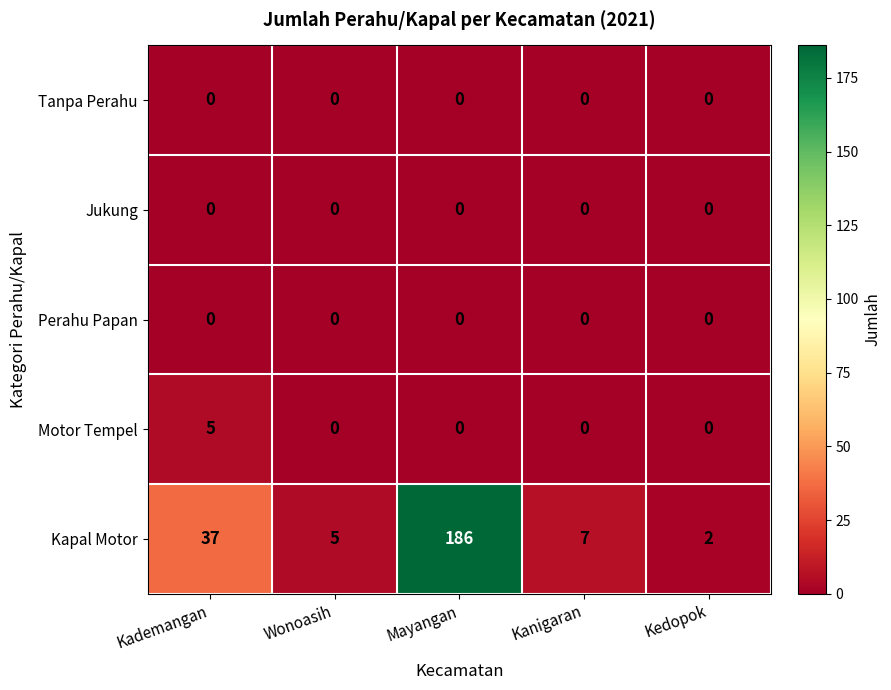

Which series changed the most between Mayangan and Kanigaran?

Kapal Motor